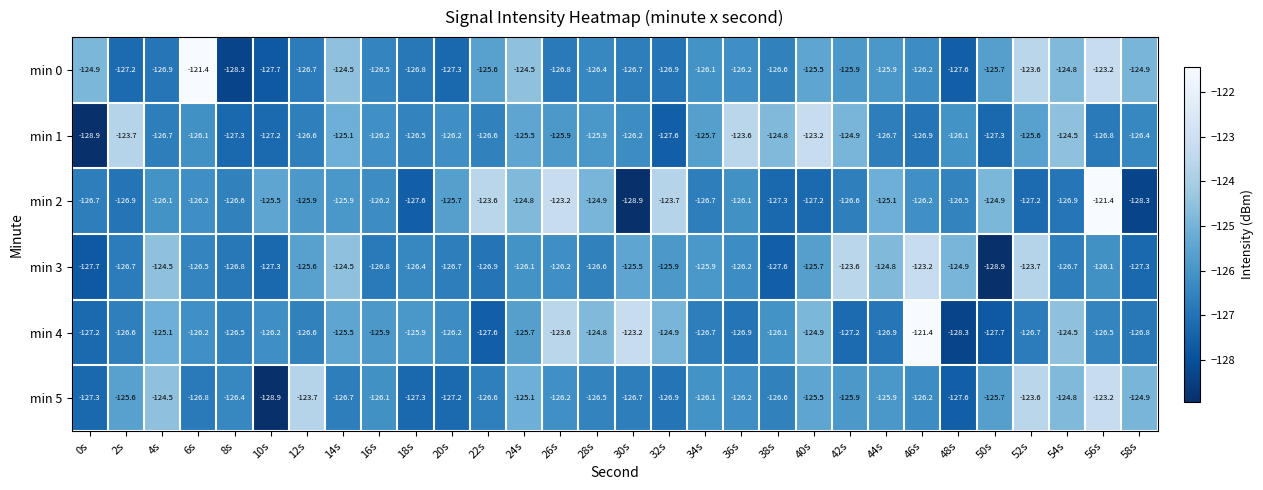

Is it true that min 5 equals -127.2 at 20s?

True